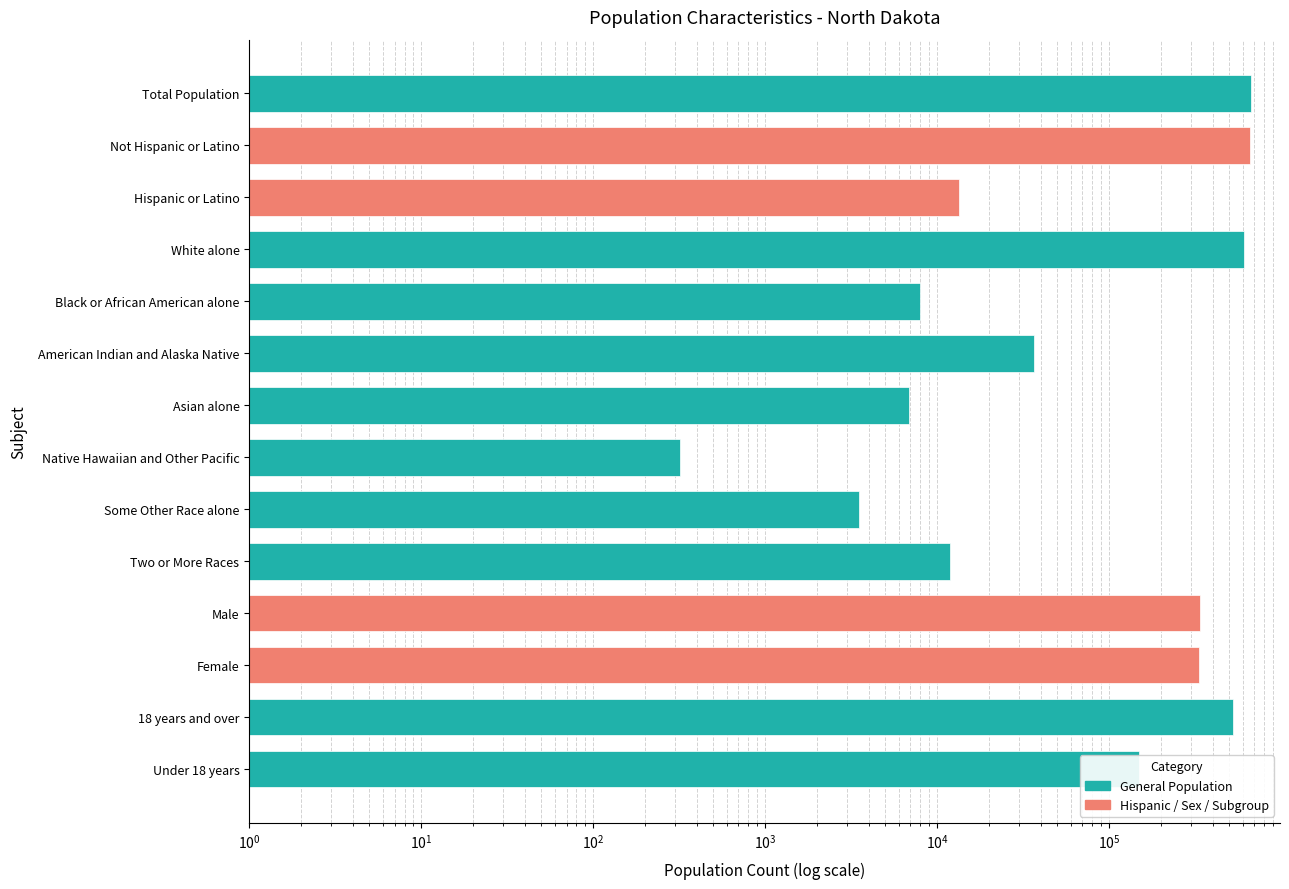

Reading right to left, list all the values displayed in this chart.

149871	522720	332727	339864	11853	3509	320	6909	36591	7960	605449	13467	659124	672591